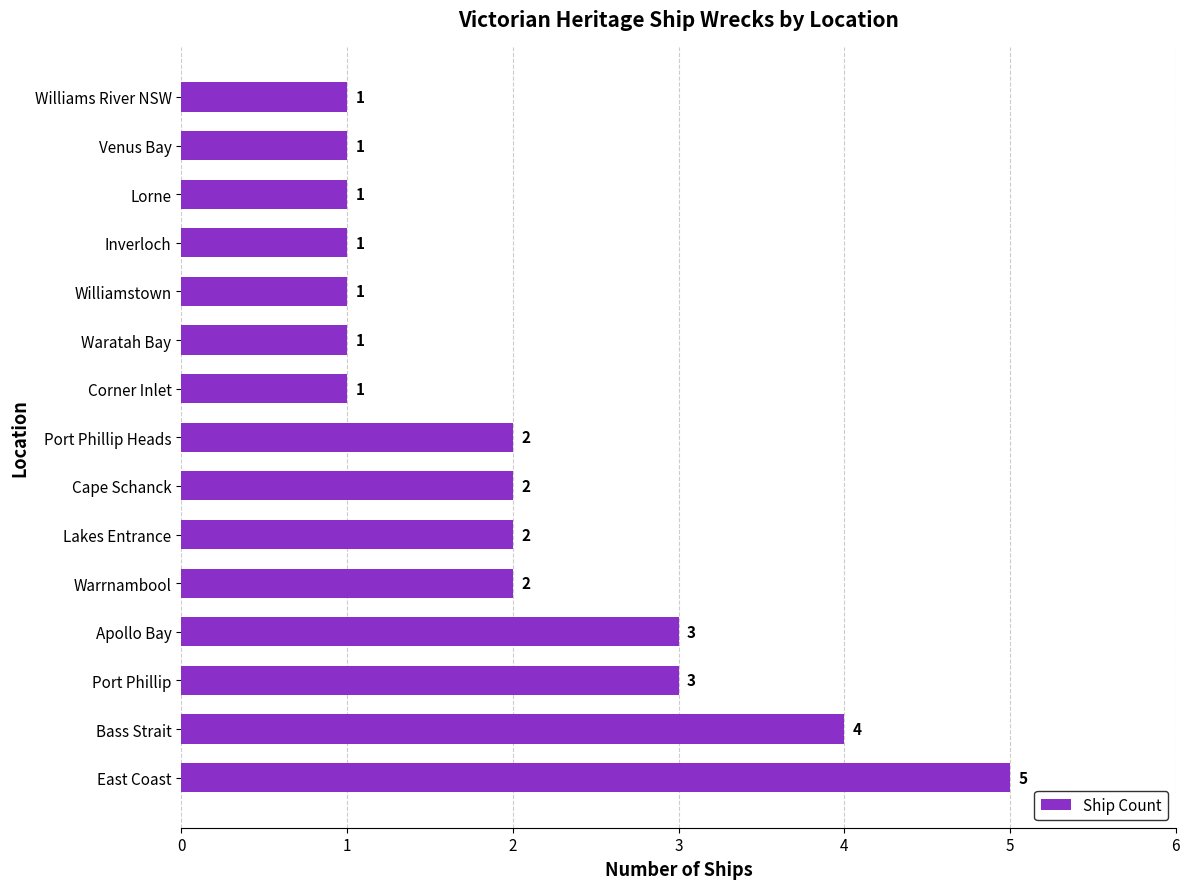

At which category does the chart reach its peak across all series?

East Coast